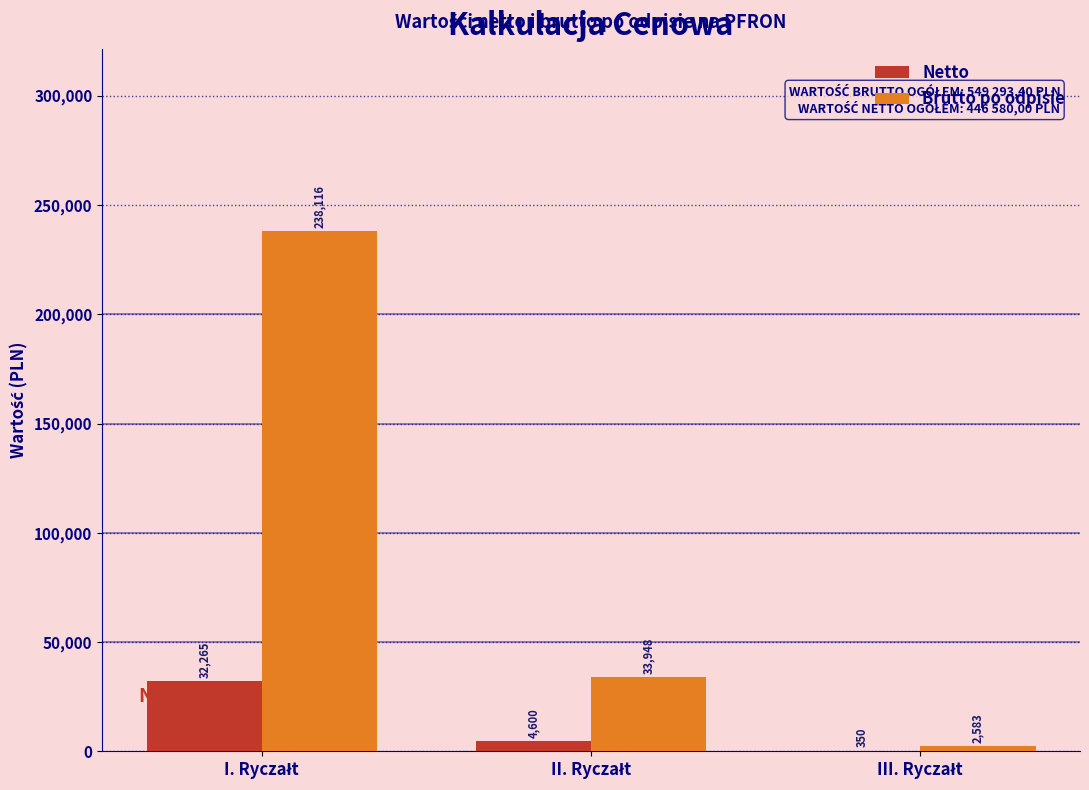

What is the sum of all Netto values?

37215.0